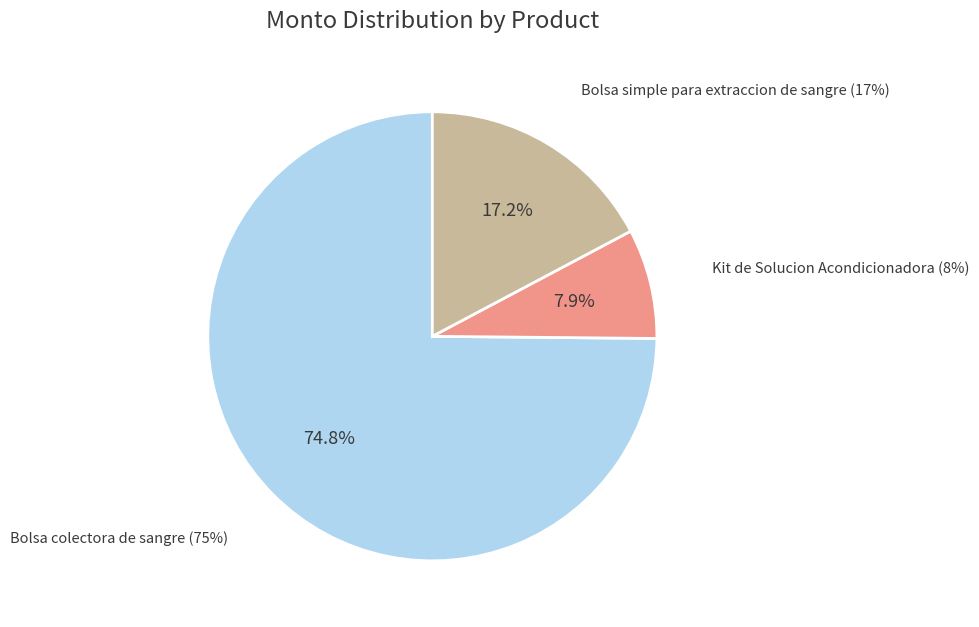

Which slice is the smallest?

Kit de Solucion Acondicionadora